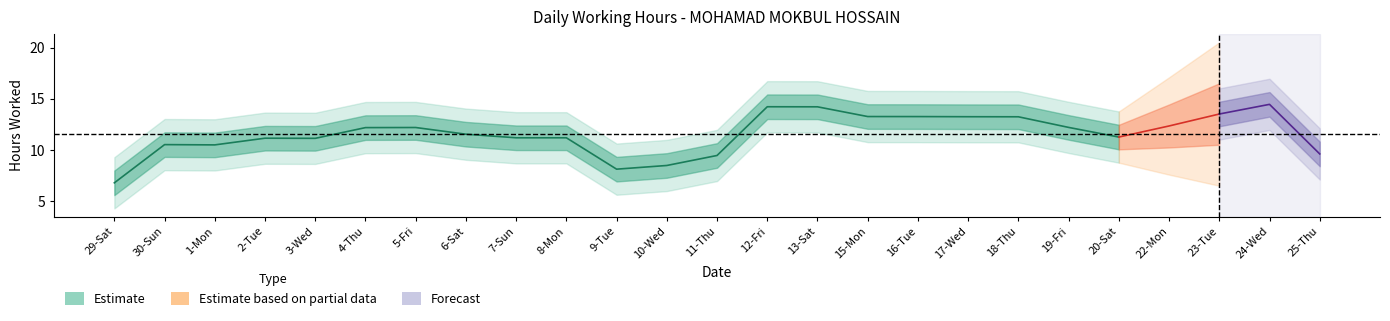

How many data points does each series have?

25